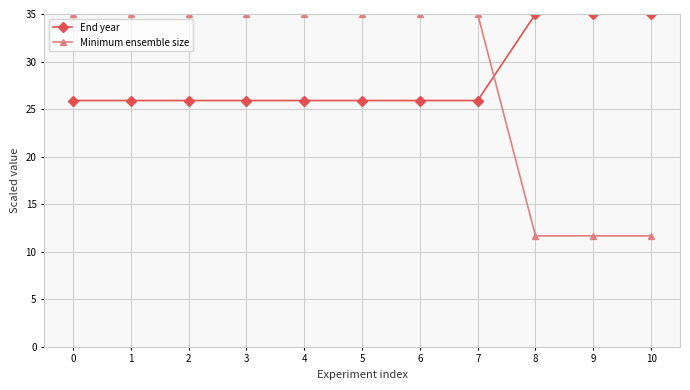

How many intersections are there between End year and Minimum ensemble size?

1